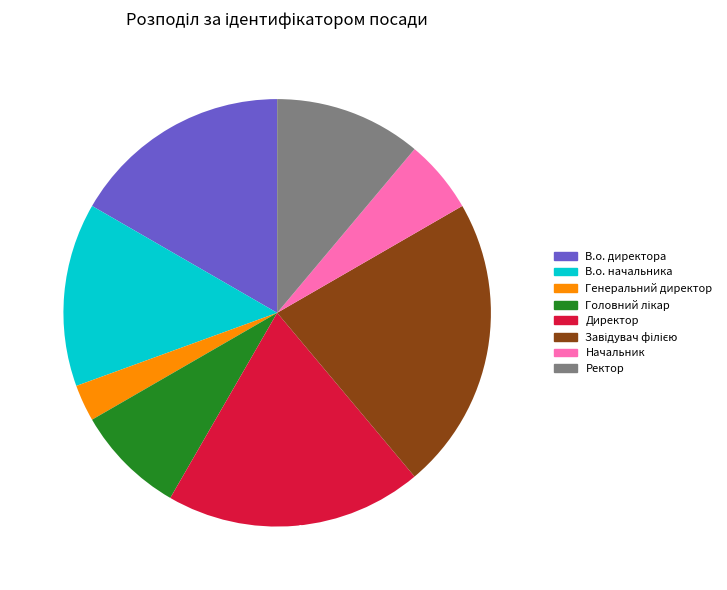

To the nearest percent, what percentage of the pie is В.о. директора?

17%